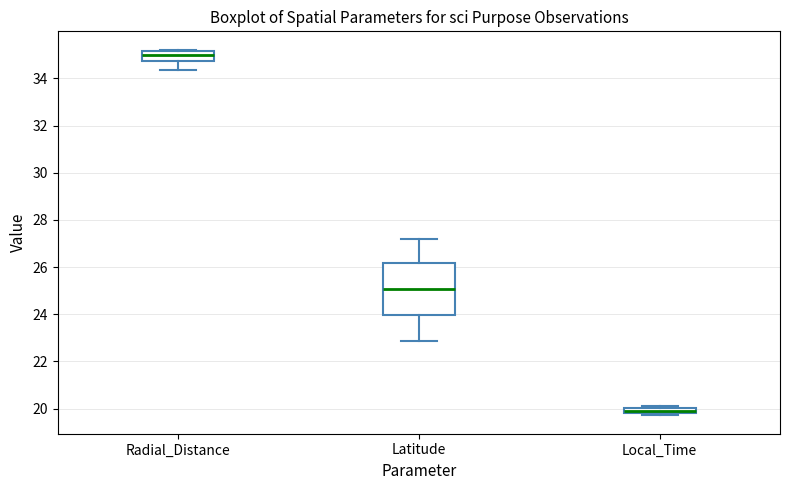

Where is the upper edge of the box for Local_Time on the y-axis? The values are not printed on the chart, so give them approximately, as read against the axis.

20.0